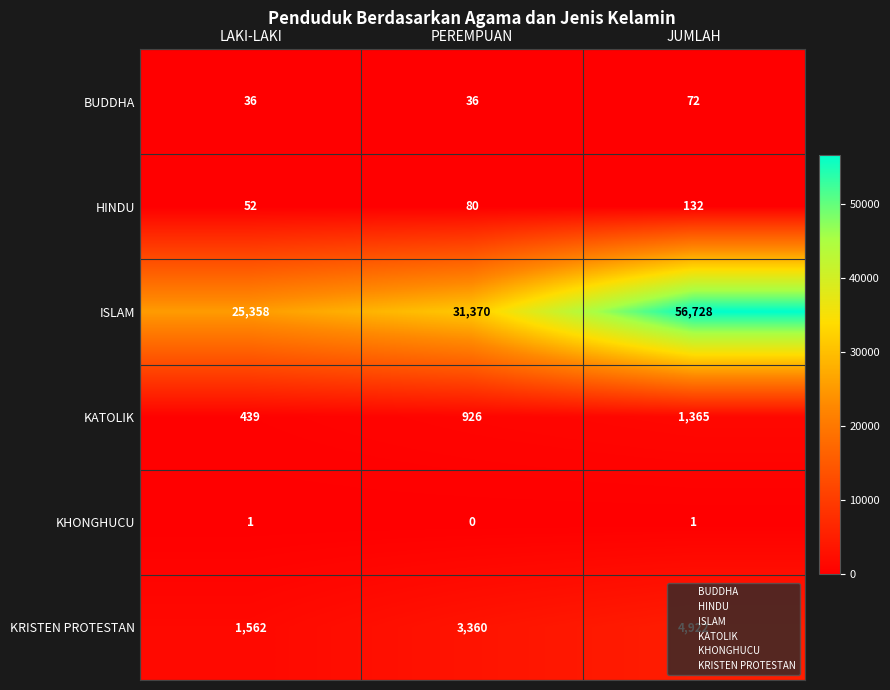

Which series changed the most between LAKI-LAKI and PEREMPUAN?

ISLAM